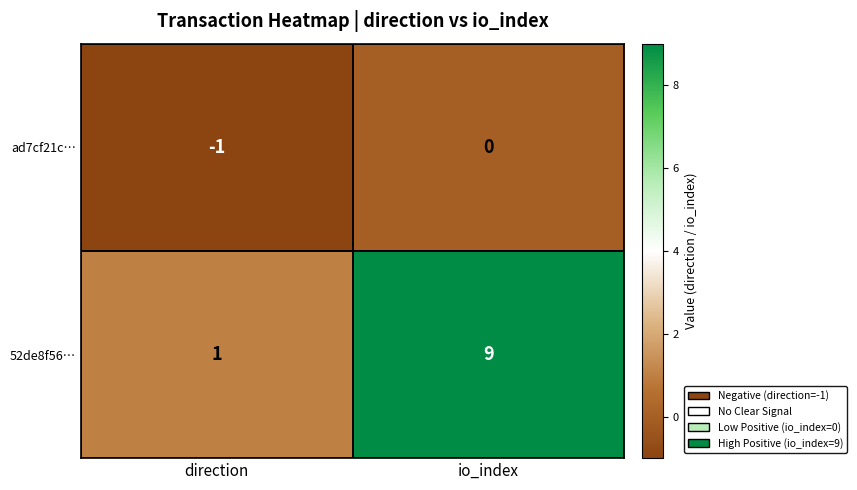

Rank the series at direction from lowest to highest value.

ad7cf21c…, 52de8f56…